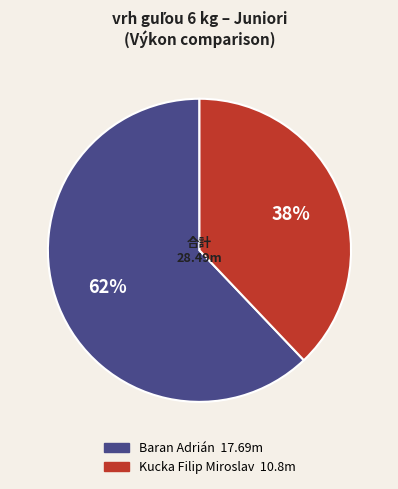

Is the sum of Kucka Filip Miroslav and Baran Adrián greater than half?

Yes